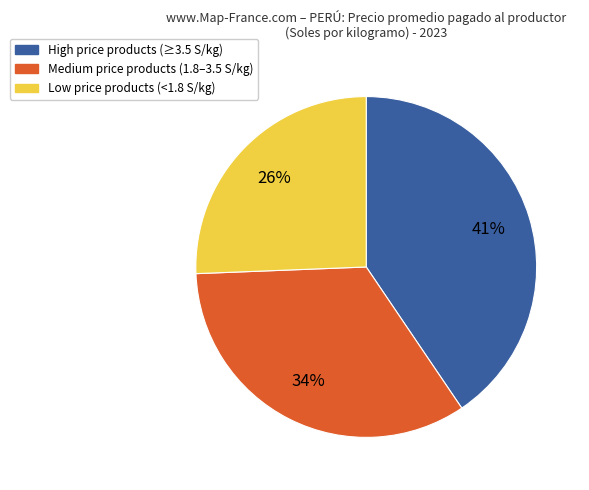

Is there a majority slice in this chart?

No